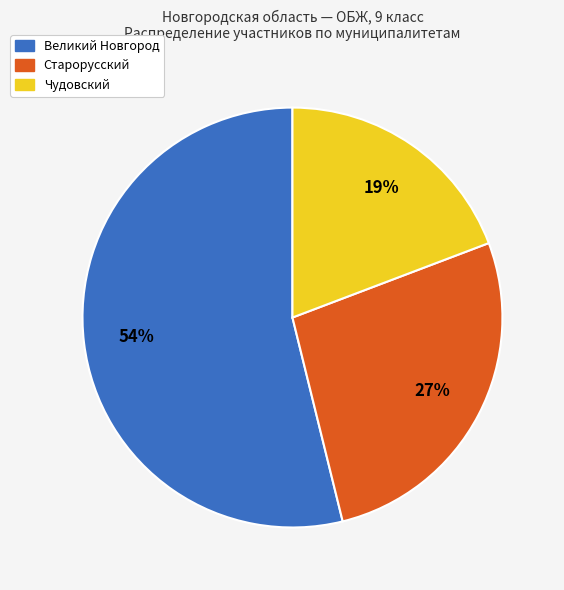

What is the ratio of the value at Чудовский to the value at Старорусский?

0.7